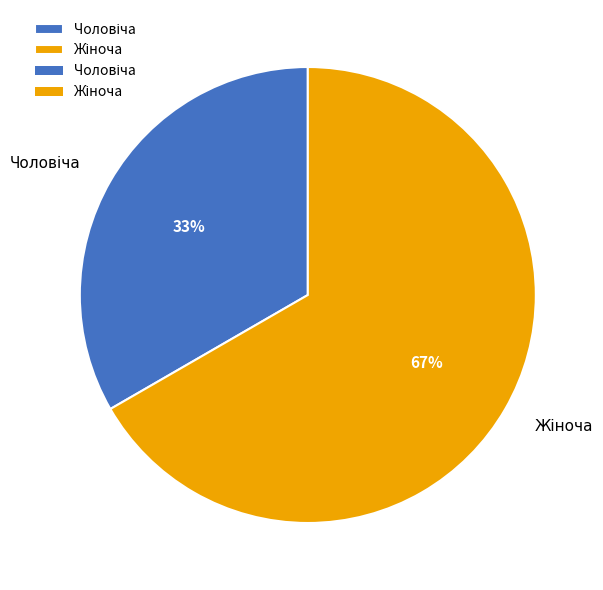

To the nearest percent, what is the average slice percentage?

50%